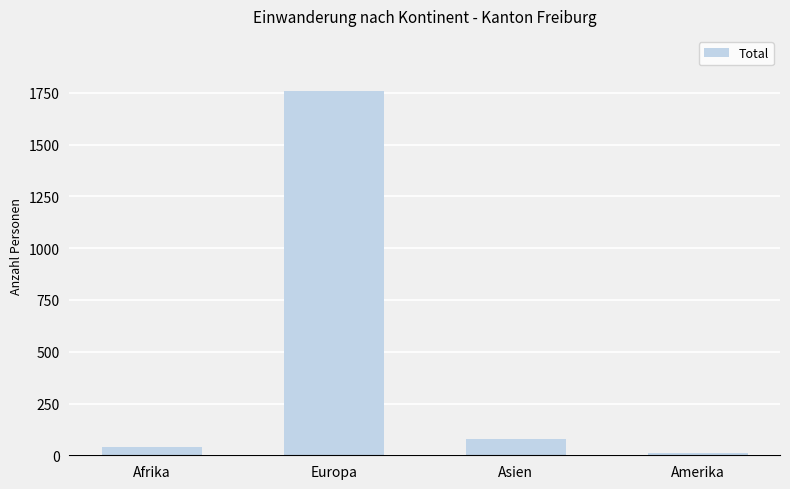

What is the difference between the maximum and minimum values?

1750